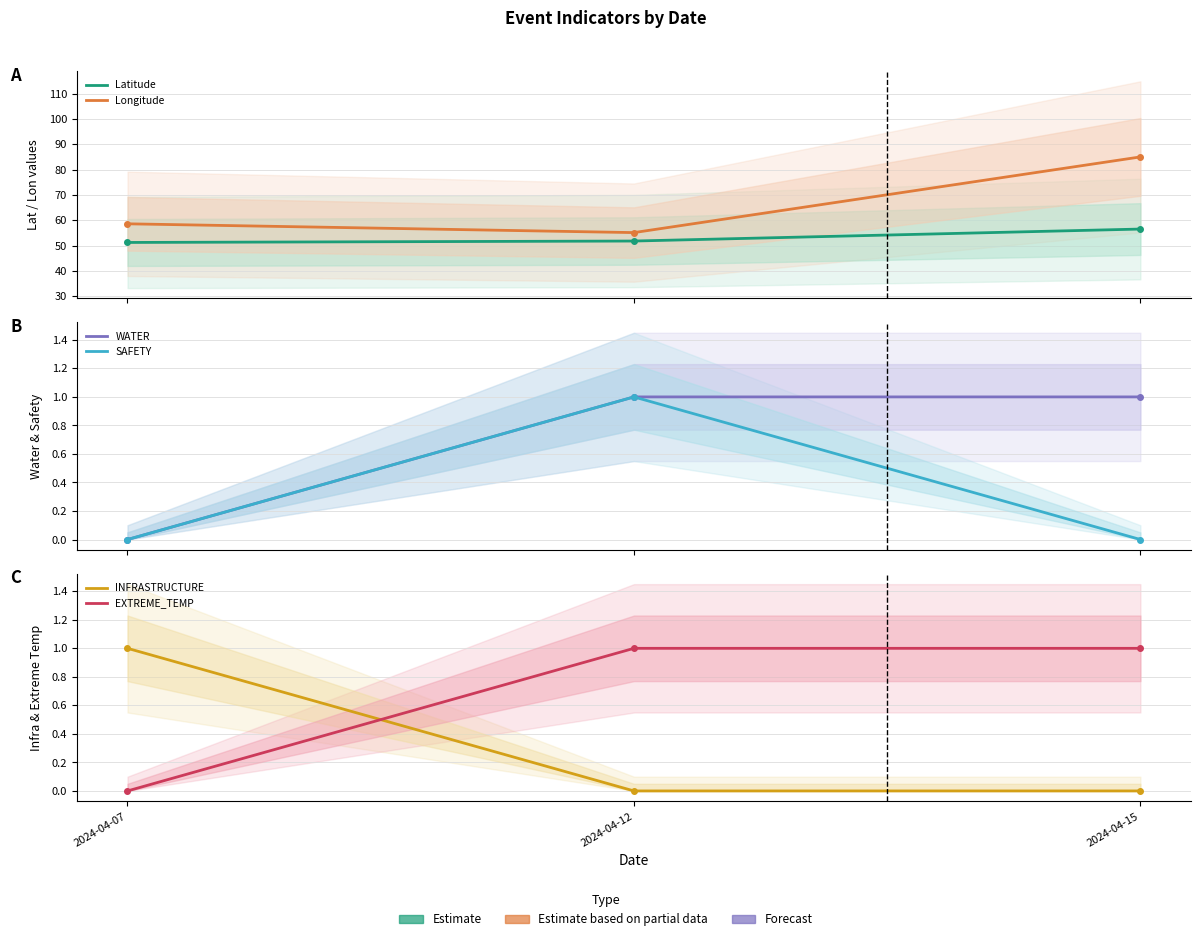

List the labels in order of Longitude value, smallest first.

2024-04-12, 2024-04-07, 2024-04-15